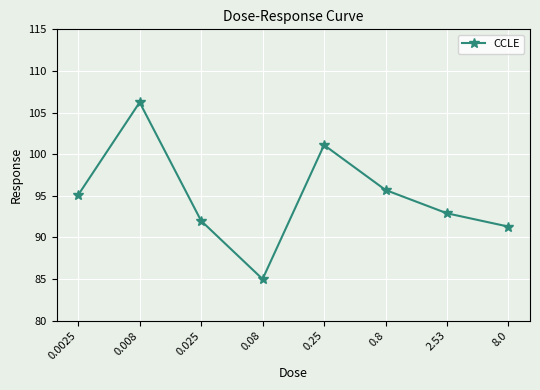

Rank the categories by value from lowest to highest.

0.08, 8.0, 0.025, 2.53, 0.0025, 0.8, 0.25, 0.008